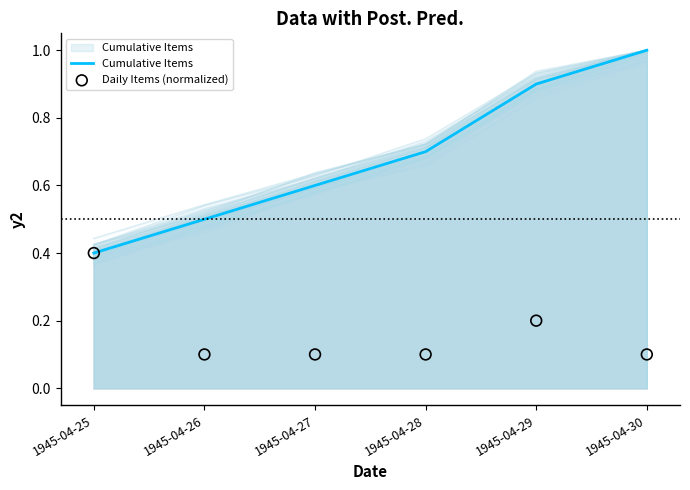

What is the total value across all series at 1945-04-29?

1.1